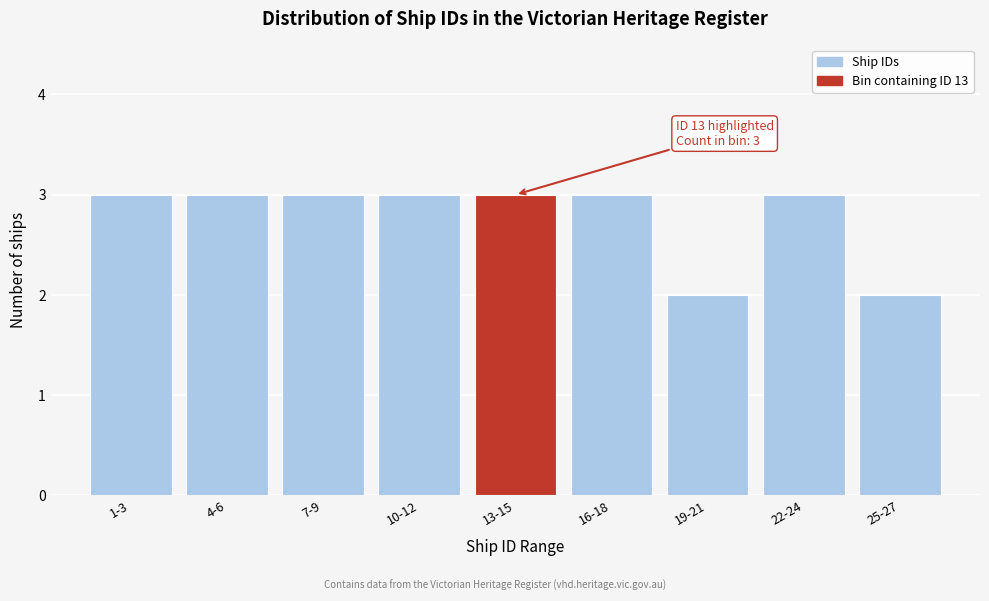

Reading right to left, extract all data points from this chart.

2	3	2	3	3	3	3	3	3